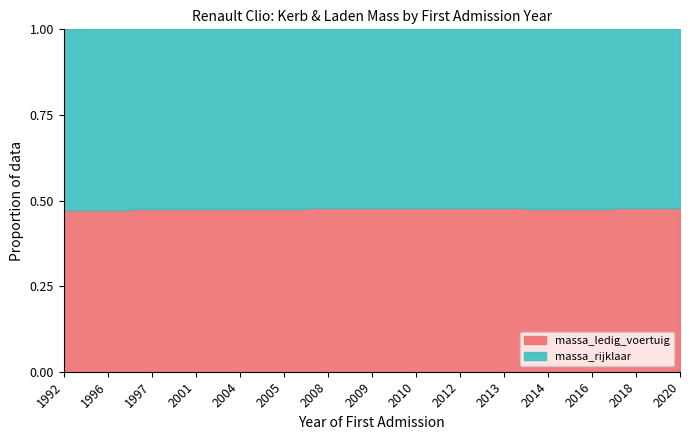

At which label does massa_rijklaar first exceed 1085?

2008